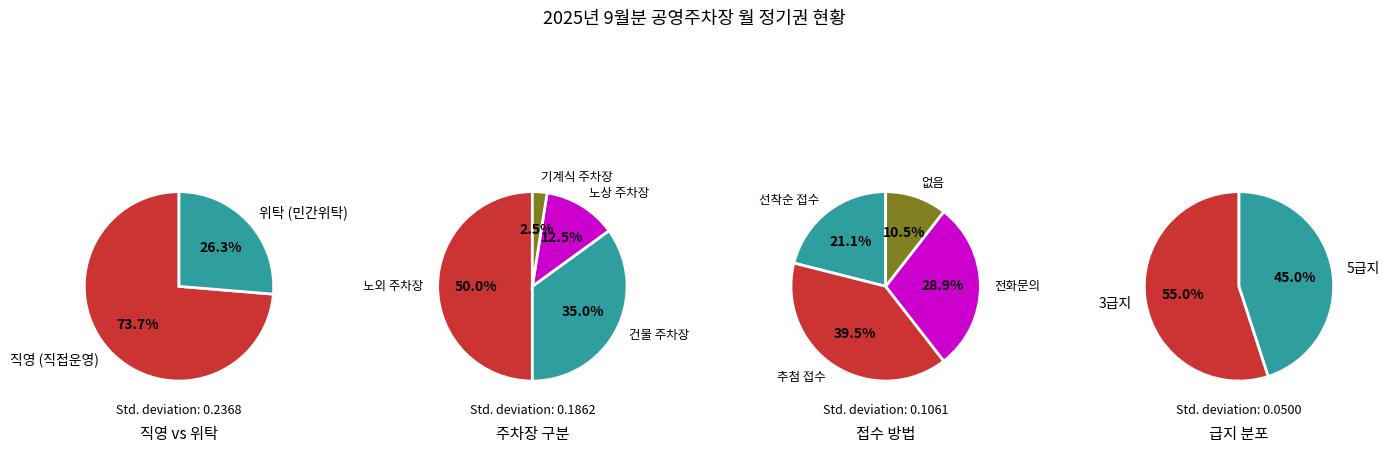

The 위탁 slice represents 26% of the pie. True or false?

True